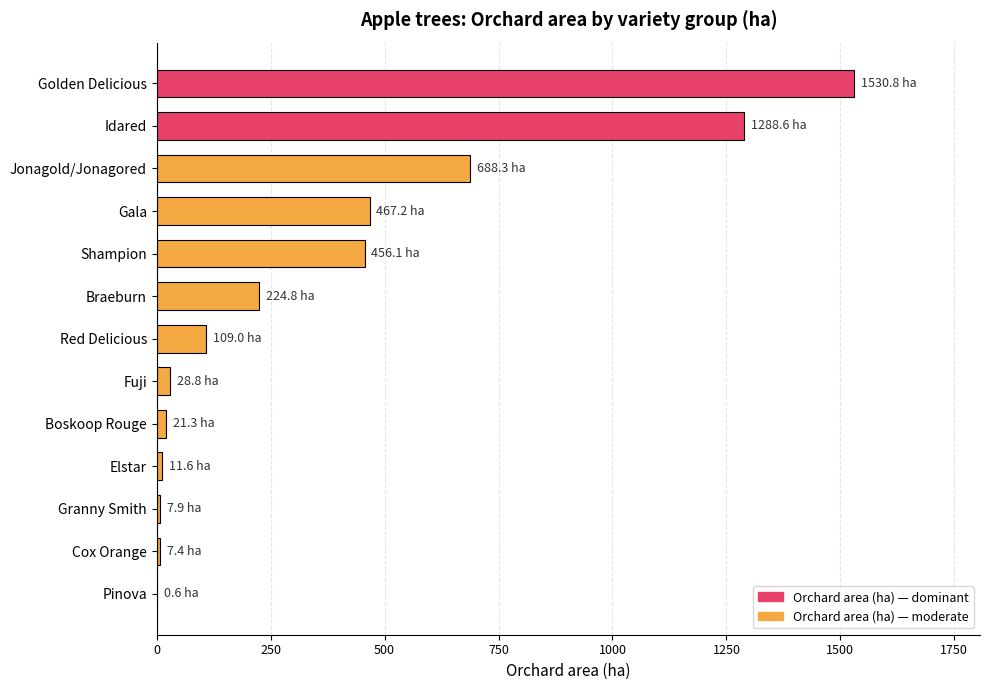

At which label is the value closest to 765?

Jonagold/Jonagored